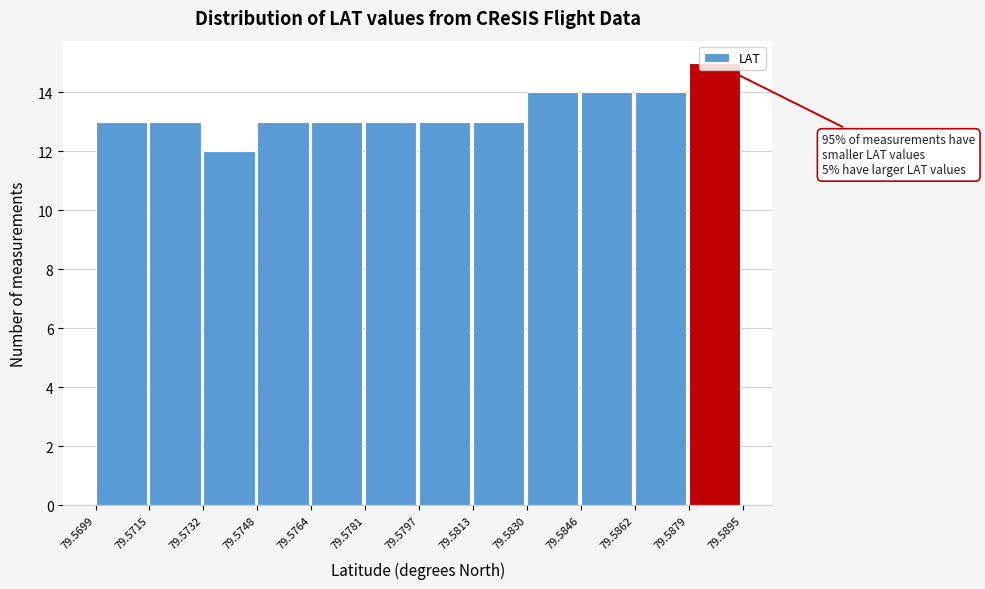

Which range on the x-axis has the tallest bar?

79.5879 to 79.5895